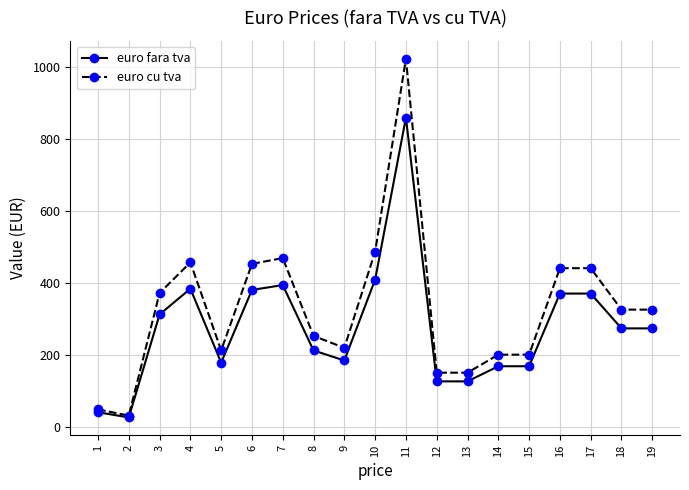

Rank the series by their maximum value, from lowest to highest.

euro fara tva, euro cu tva